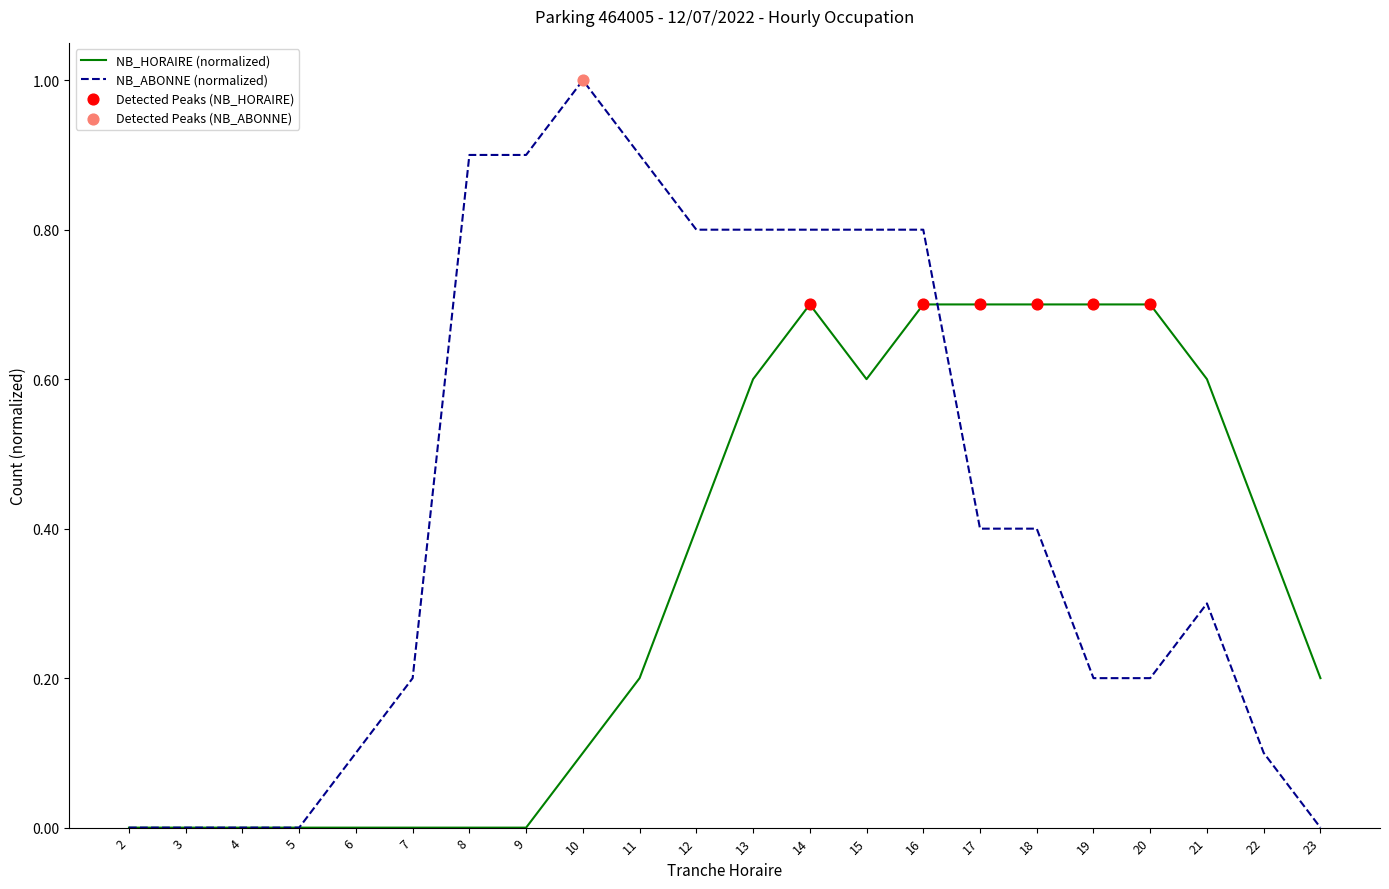

Which series has the largest total across all categories?

NB_ABONNE (normalized)